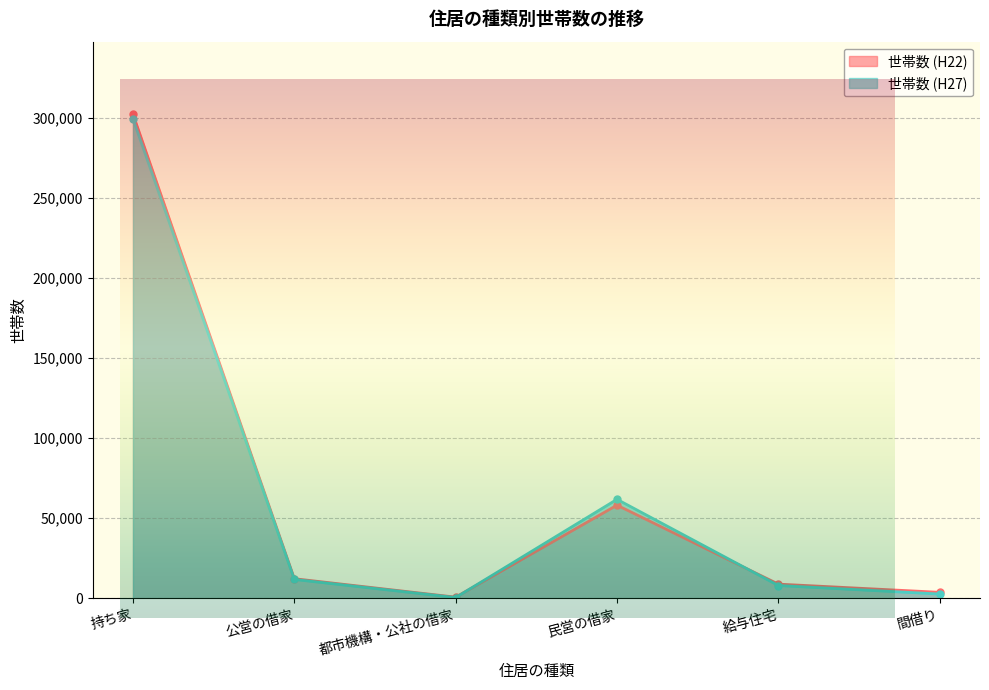

What is the label of the 2nd point from the left?

公営の借家